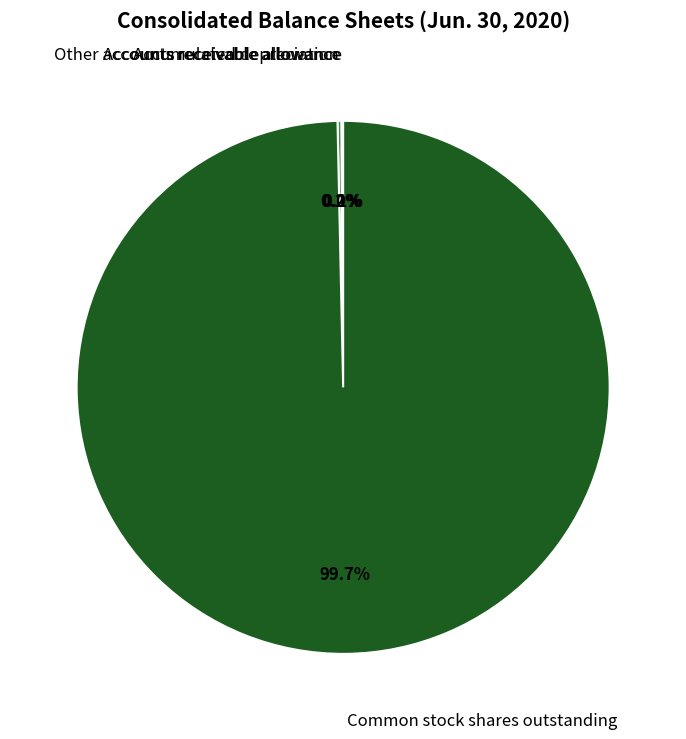

What is the largest slice in the pie chart?

Common stock shares outstanding